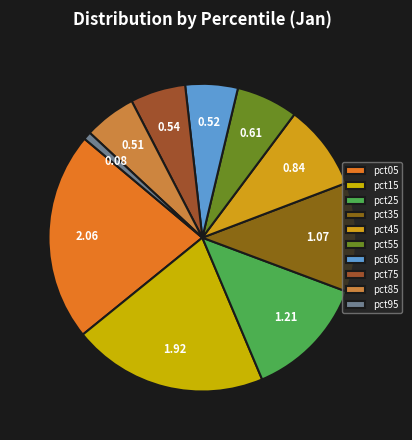

Does pct65 account for over 50% of the chart?

No